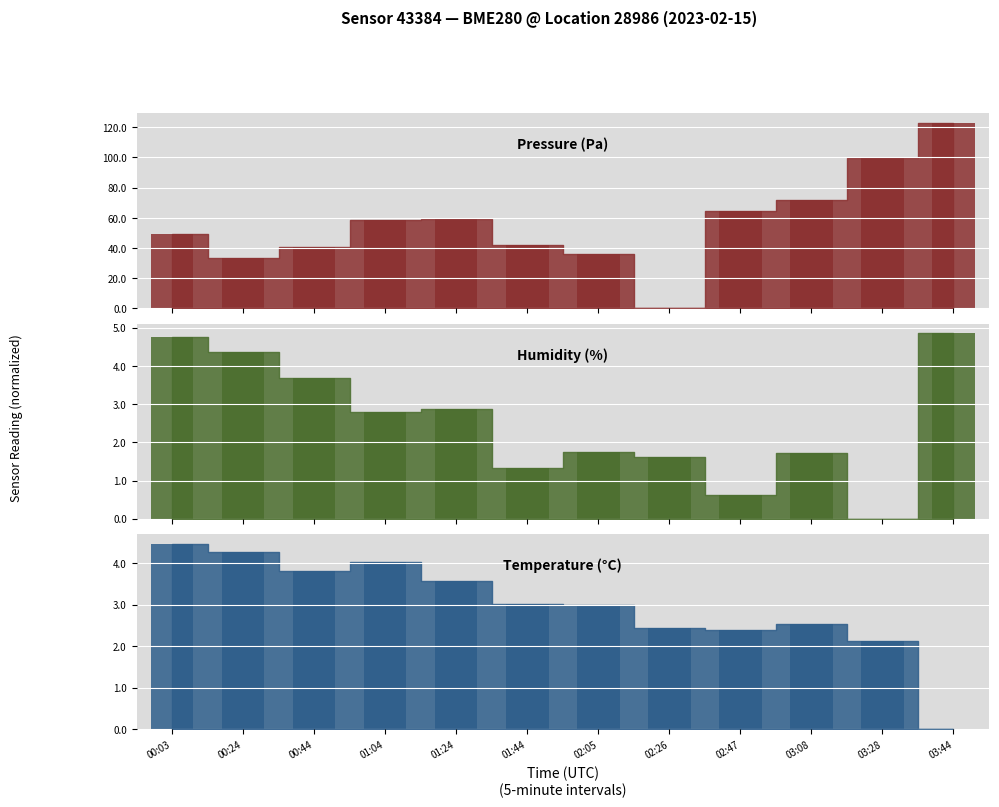

Reading left to right, list all the values displayed in this chart.

pressure: 00:03=49.2	00:24=33.1	00:44=40.7	01:04=58.4	01:24=59.1	01:44=41.8	02:05=35.7	02:26=0.0	02:47=64.7	03:08=71.9	03:28=99.7	03:44=123.2
humidity: 00:03=4.8	00:24=4.4	00:44=3.7	01:04=2.8	01:24=2.9	01:44=1.3	02:05=1.8	02:26=1.6	02:47=0.6	03:08=1.7	03:28=0.0	03:44=4.9
temperature: 00:03=4.5	00:24=4.3	00:44=3.8	01:04=4.0	01:24=3.6	01:44=3.0	02:05=3.0	02:26=2.4	02:47=2.4	03:08=2.5	03:28=2.1	03:44=0.0